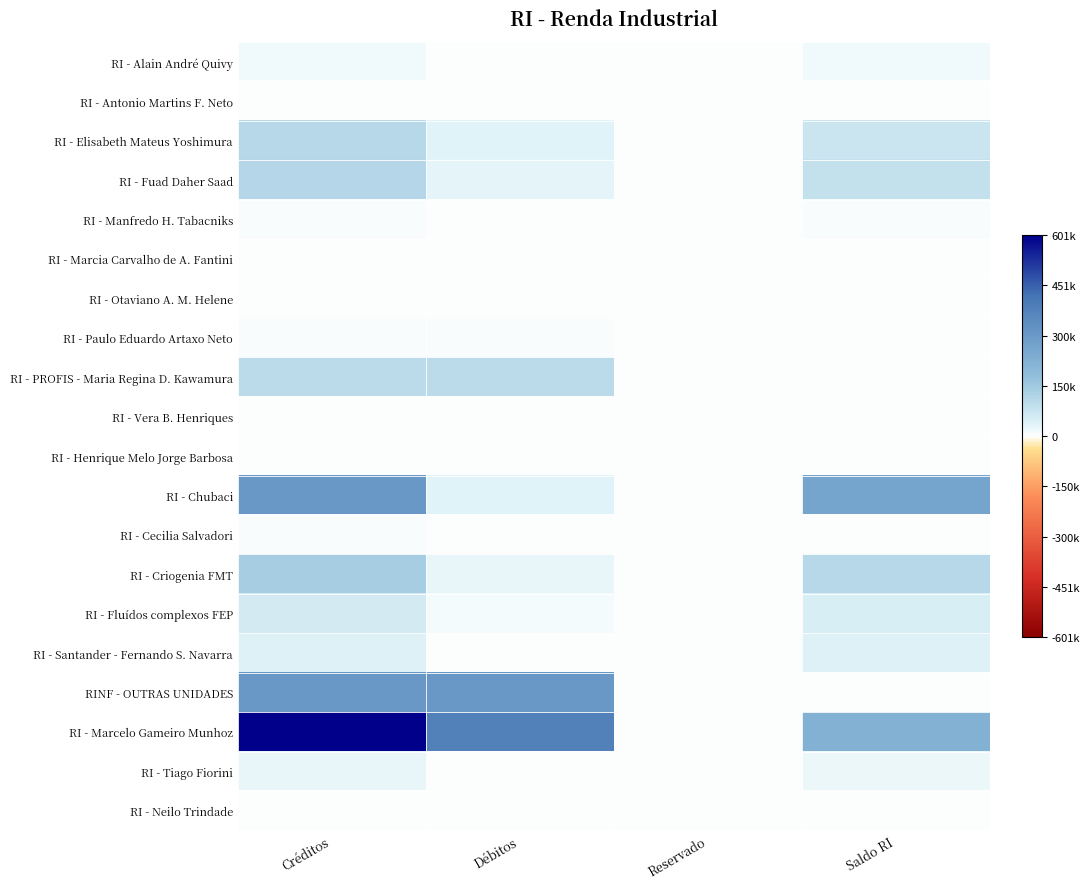

How many categories are shown in the chart?

4